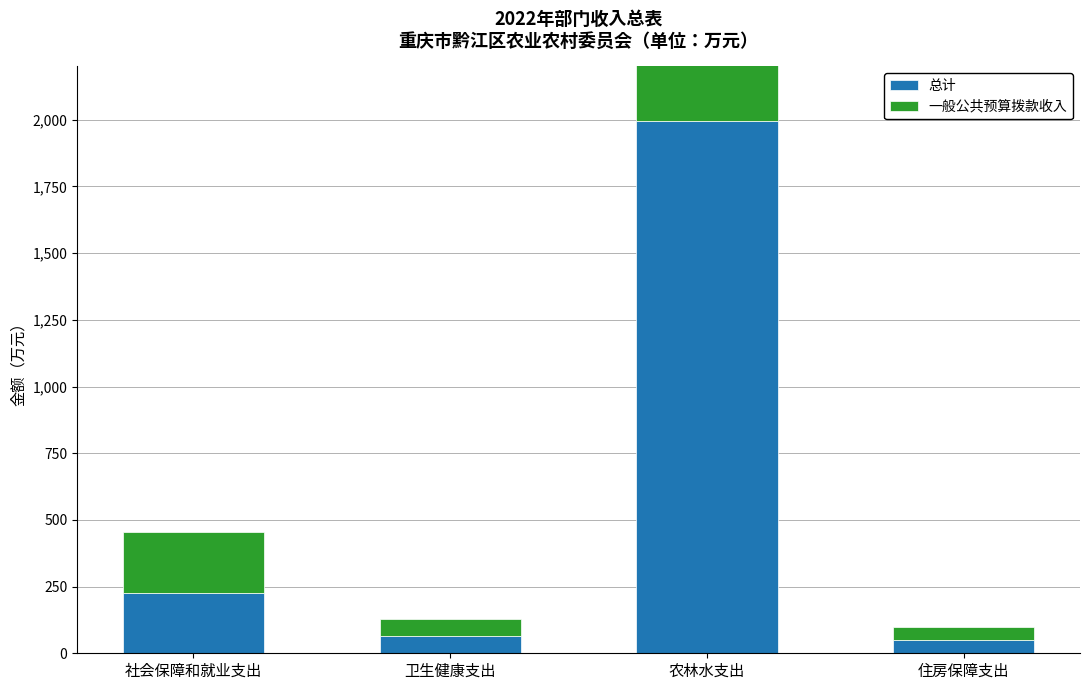

What is the difference between the maximum and minimum values in the 总计 series?

1945.7